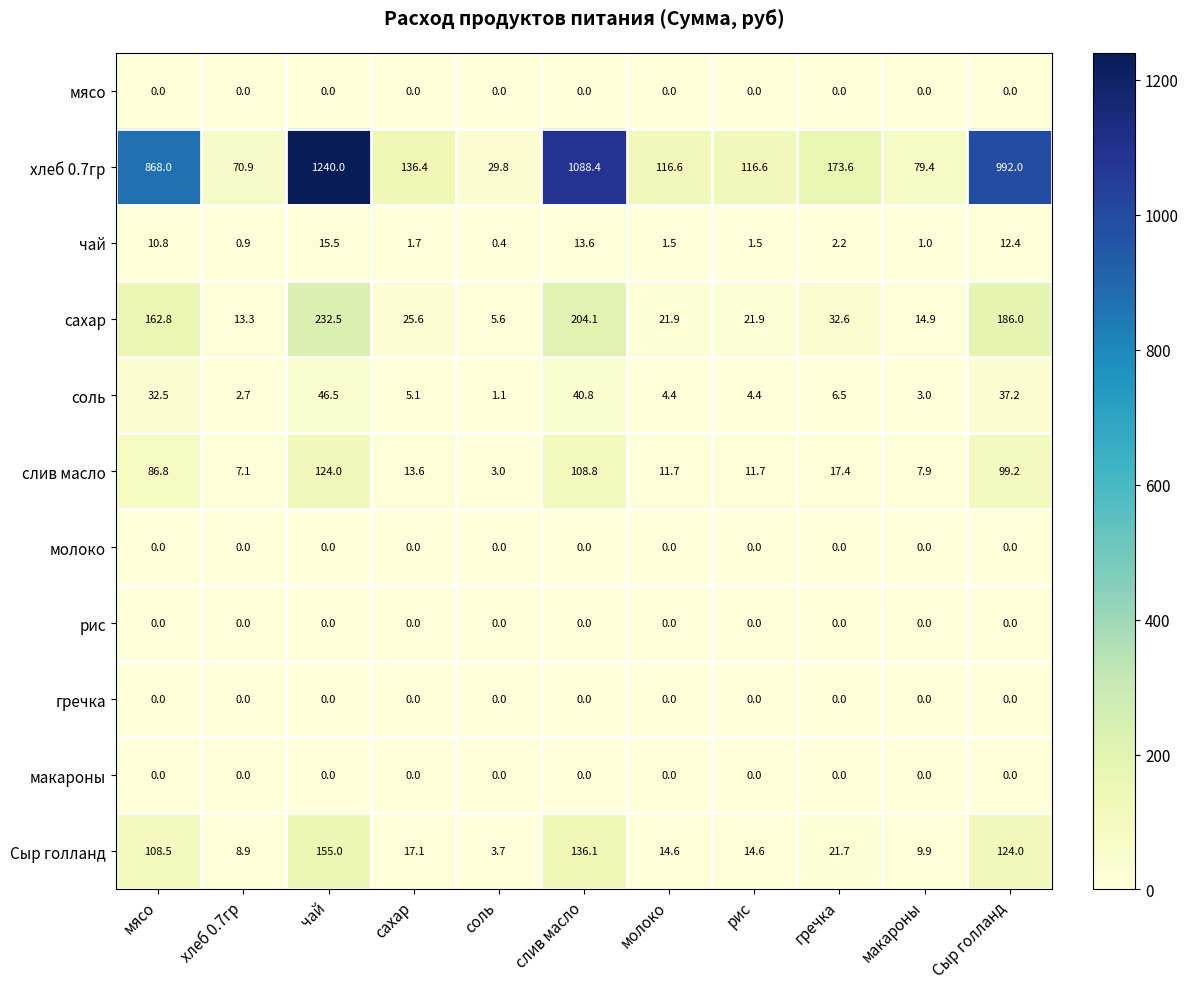

Which category has the highest value in the слив масло series?

чай